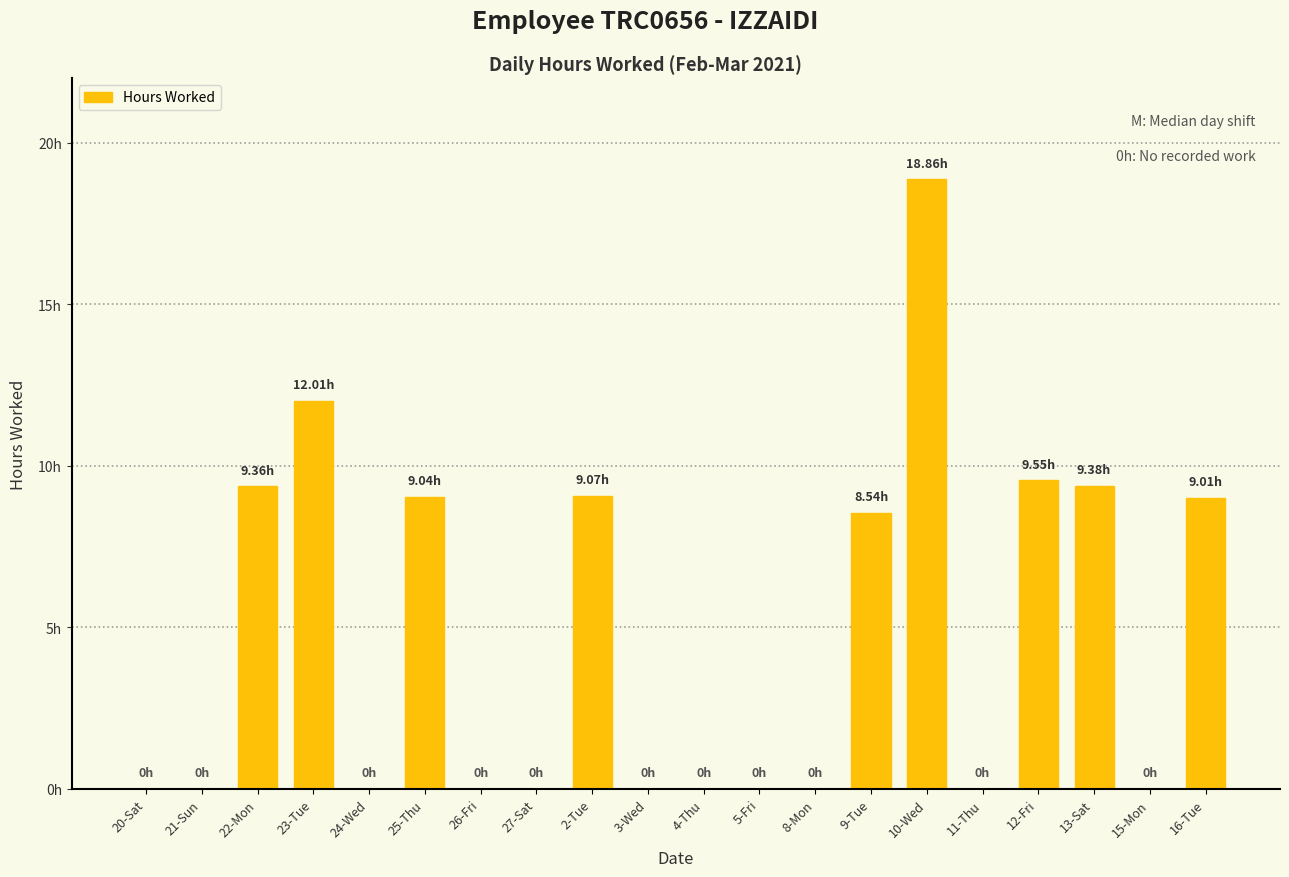

Does the chart contain stacked bars?

No